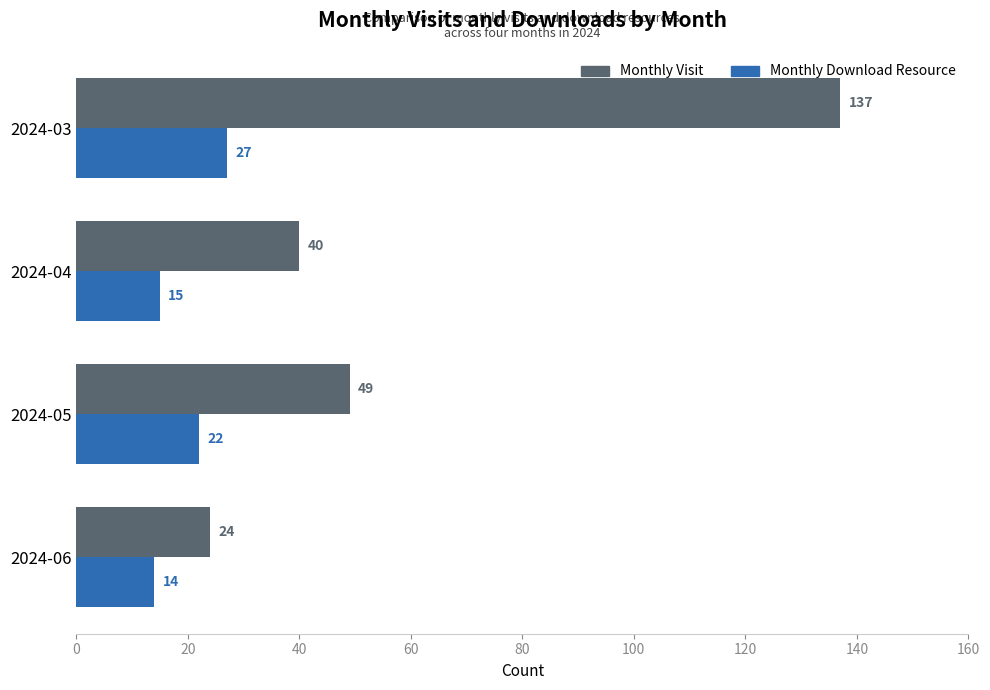

How many distinct data groups are displayed?

2